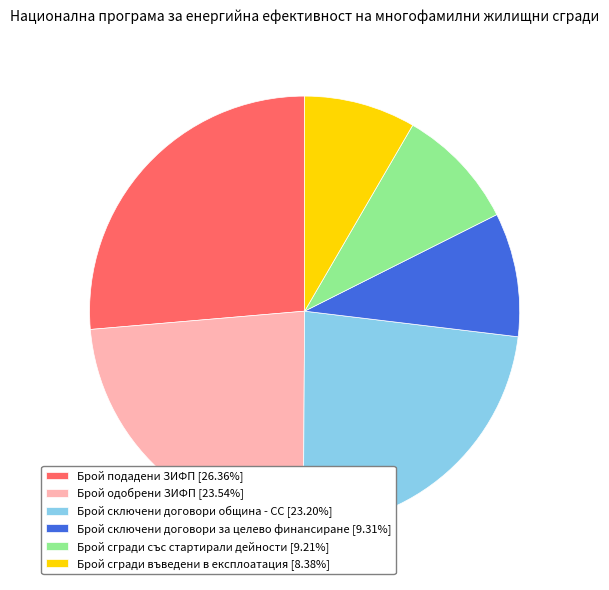

Combined, do Брой сгради въведени в експлоатация [8.38%] and Брой подадени ЗИФП [26.36%] account for over 50%?

No